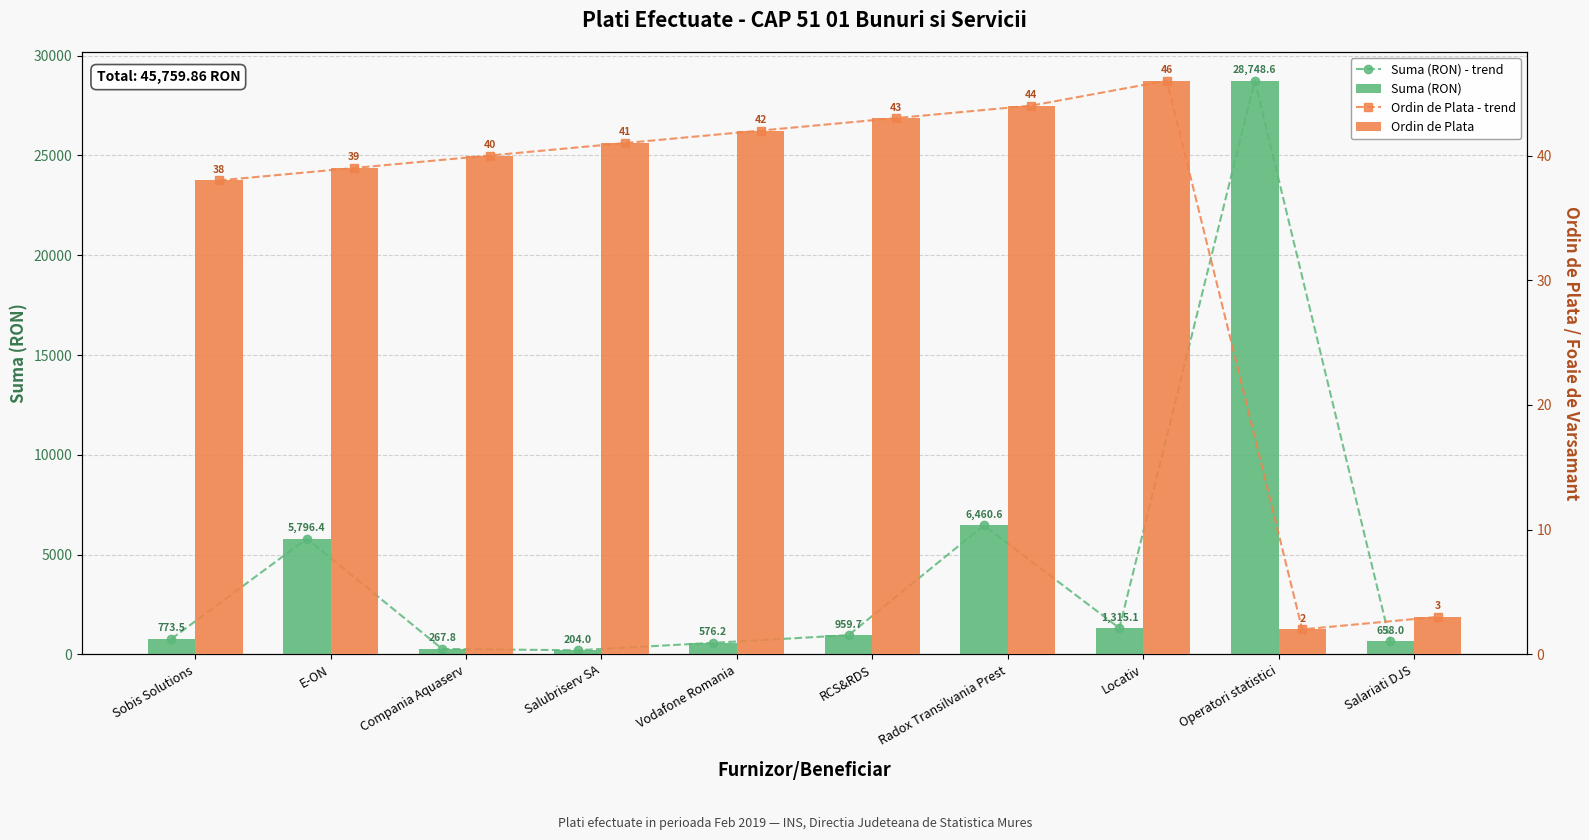

How many series are shown in this chart?

4